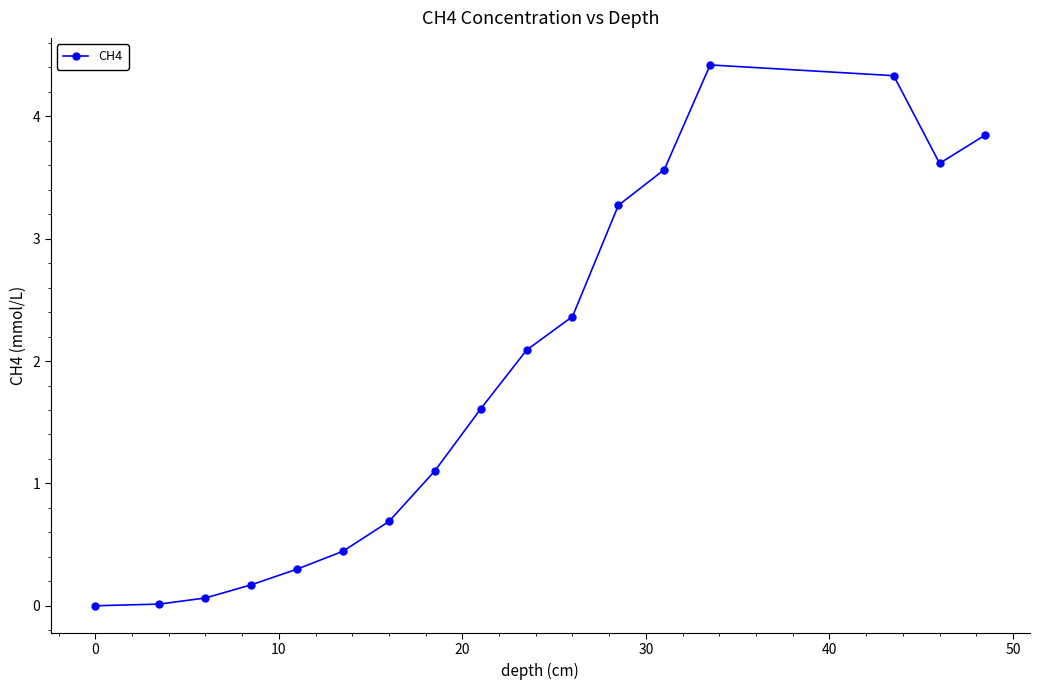

What is the value of the 15th point from the left?

4.3